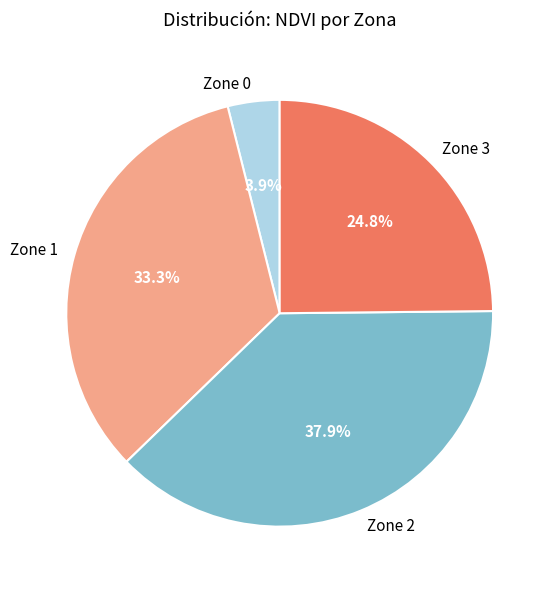

What percentage is the Zone 0 slice, to the nearest percent?

4%